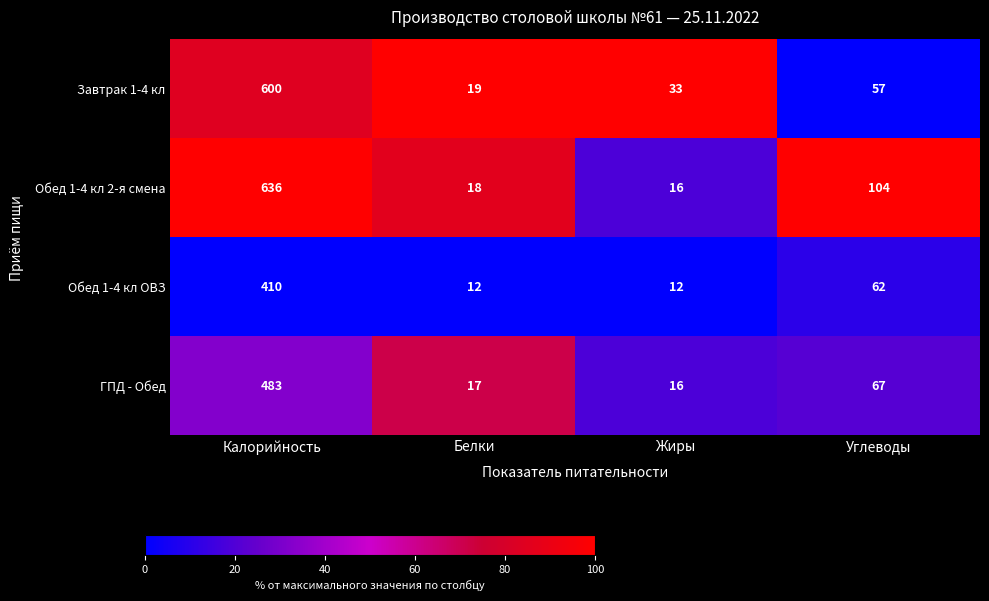

At which category is the sum across all series the highest?

Калорийность